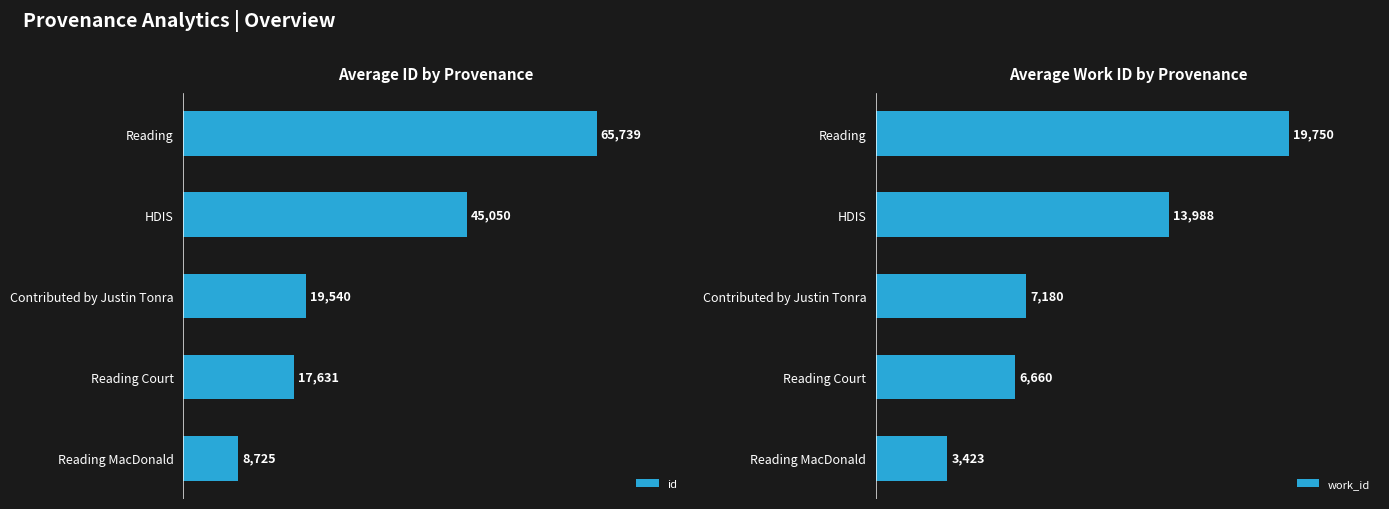

Reading right to left, transcribe all the data shown in this chart.

id: 65739	45050	19540	17631	8725
work_id: 19750	13988	7180	6660	3423